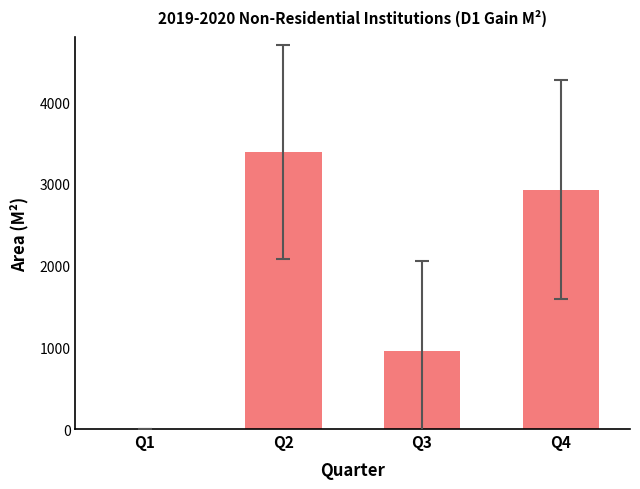

Which has a higher value, Q4 or Q2?

Q2